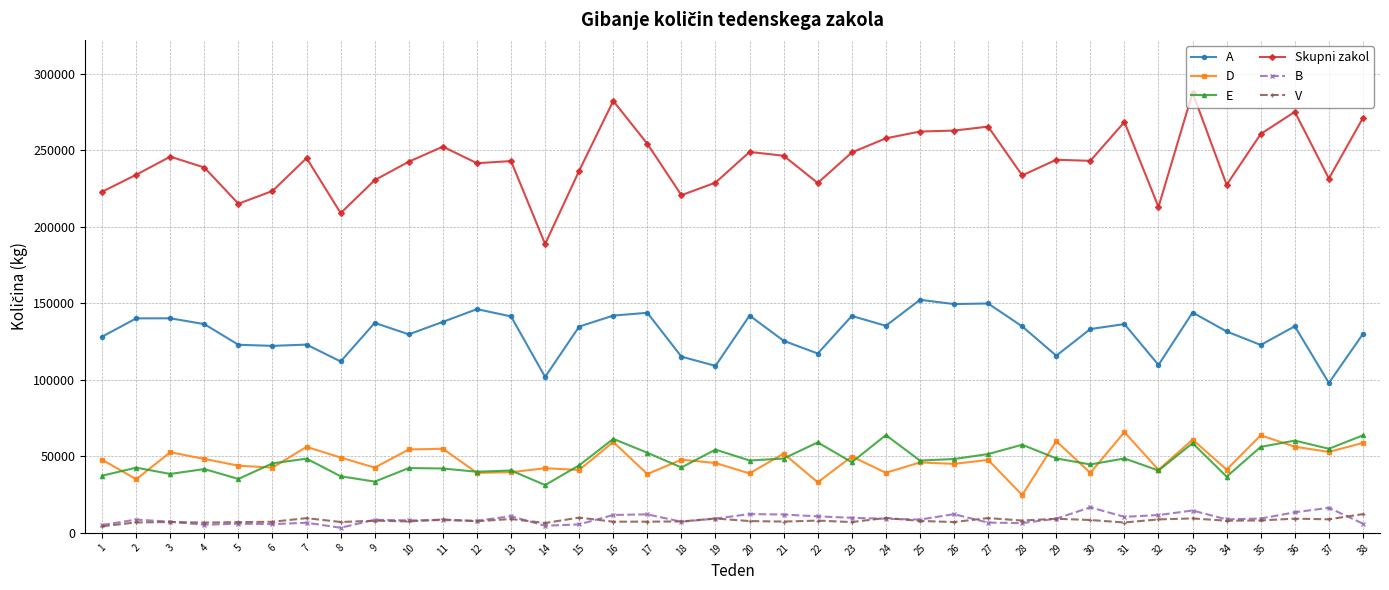

True or false: A and Skupni zakol cross at least once.

False